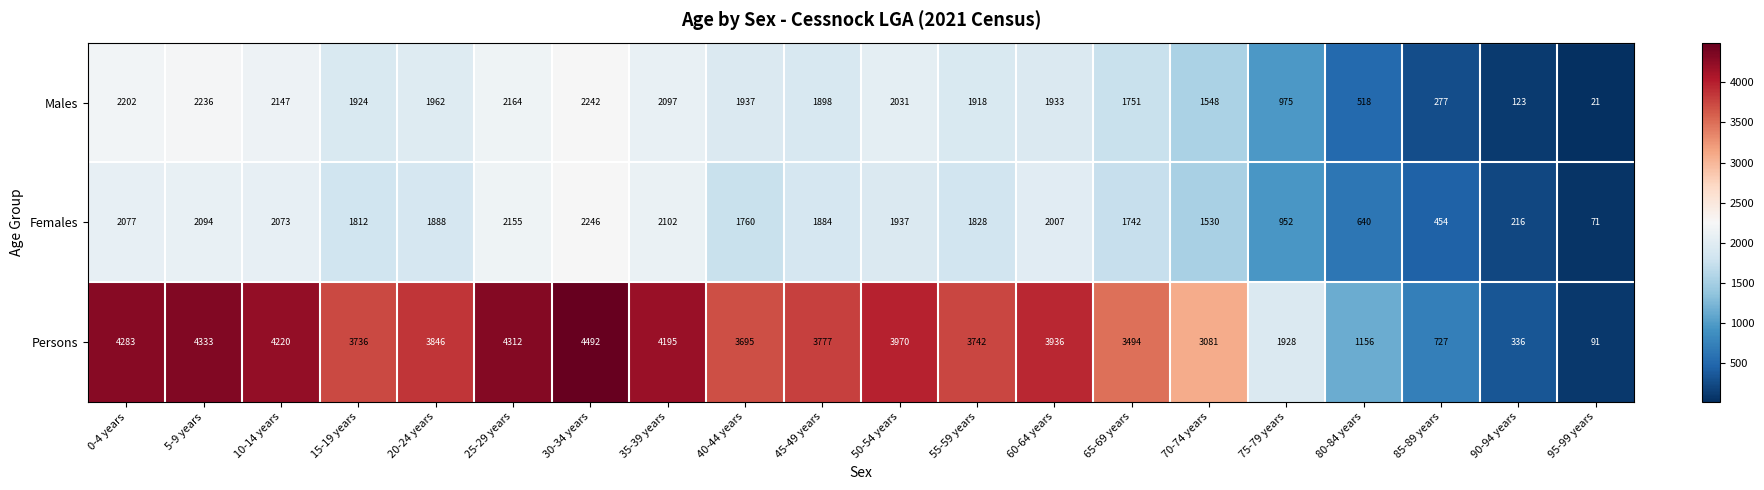

True or false: Males has a value of 659 at 60-64 years.

False